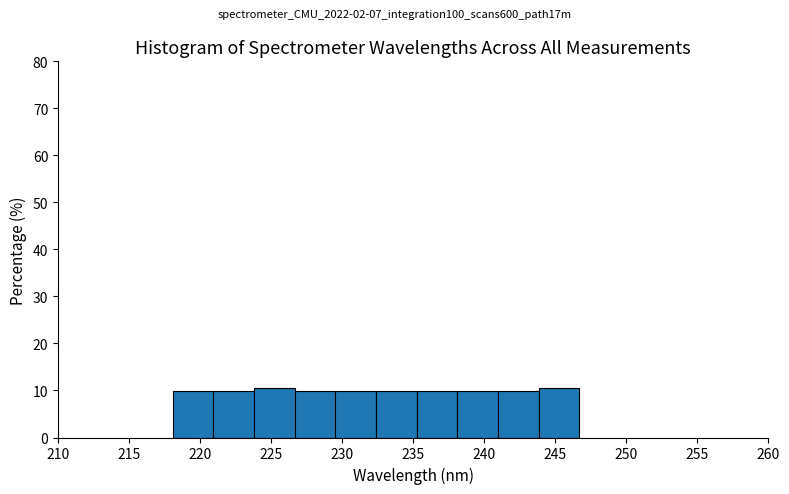

What is the height of the bar covering 244.0 to 246.5 on the x-axis? Neither the bar edges nor the heights are printed on the chart, so give them approximately, as read against the axes.

11